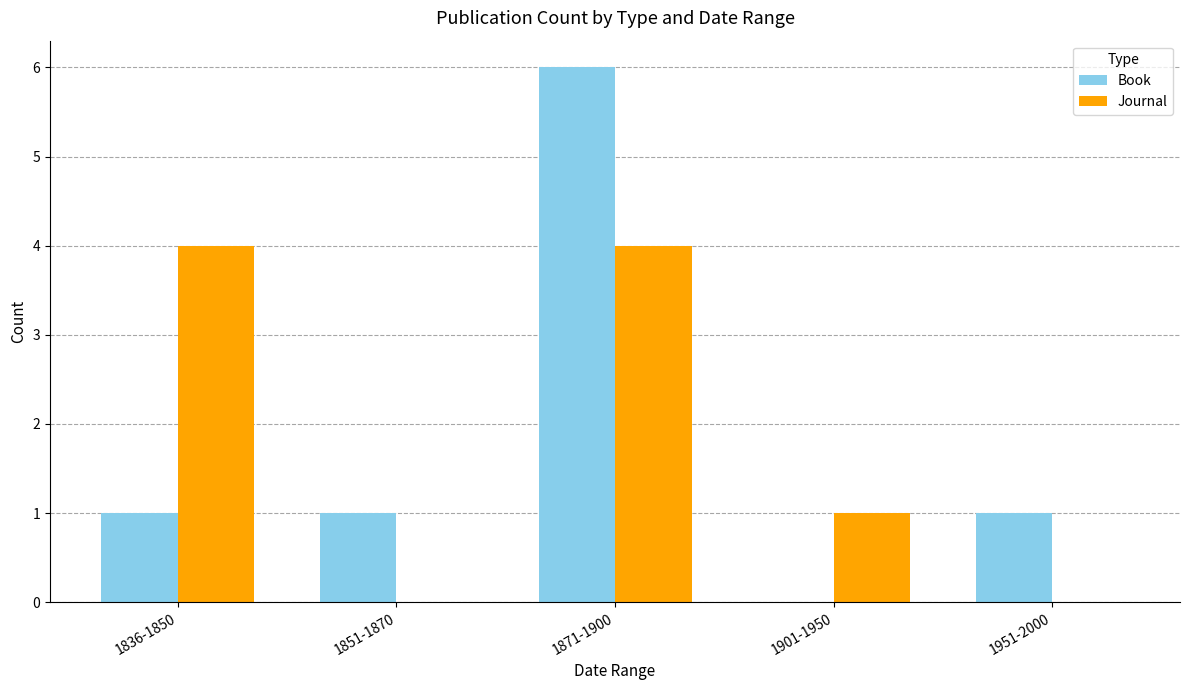

What is the average value of the Journal series?

2